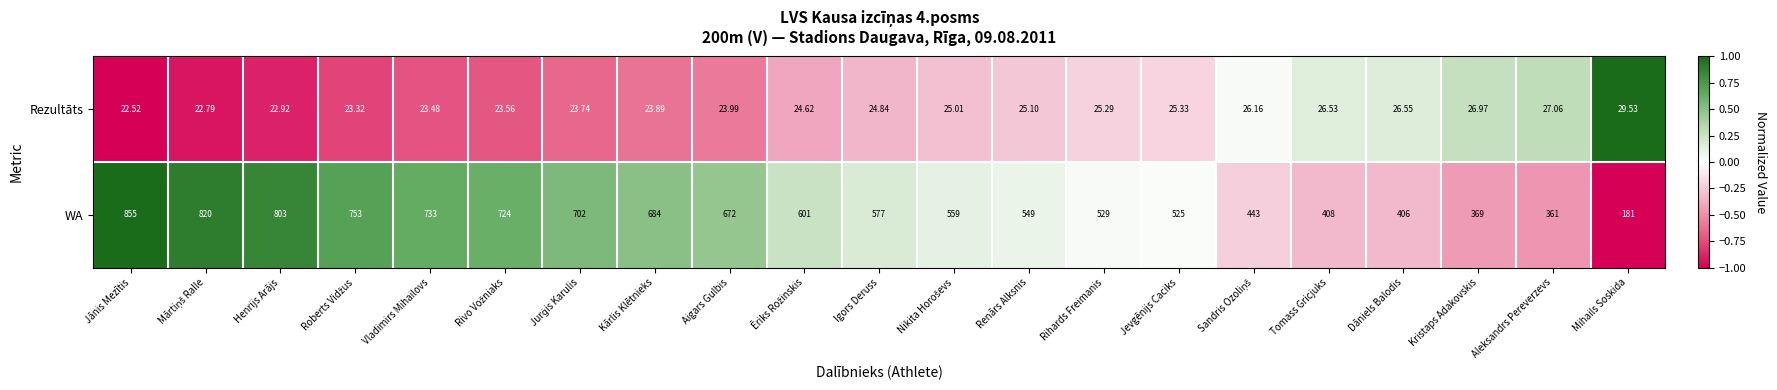

At which label does Rezultāts reach its minimum?

Jānis Mezītis